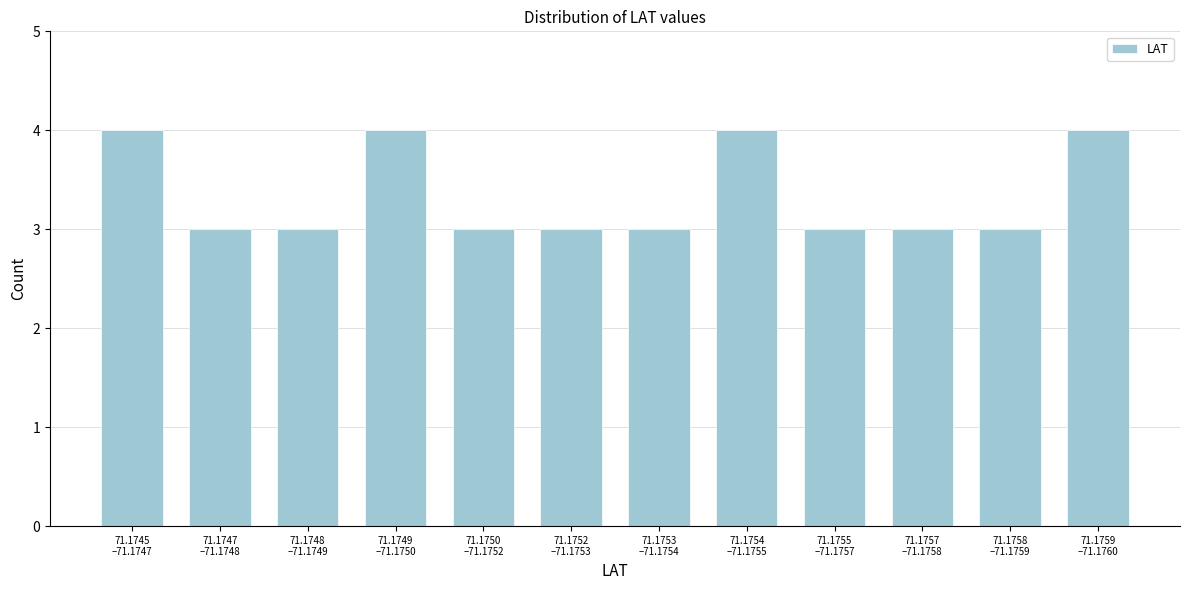

Reading left to right, list all the values displayed in this chart.

4	3	3	4	3	3	3	4	3	3	3	4